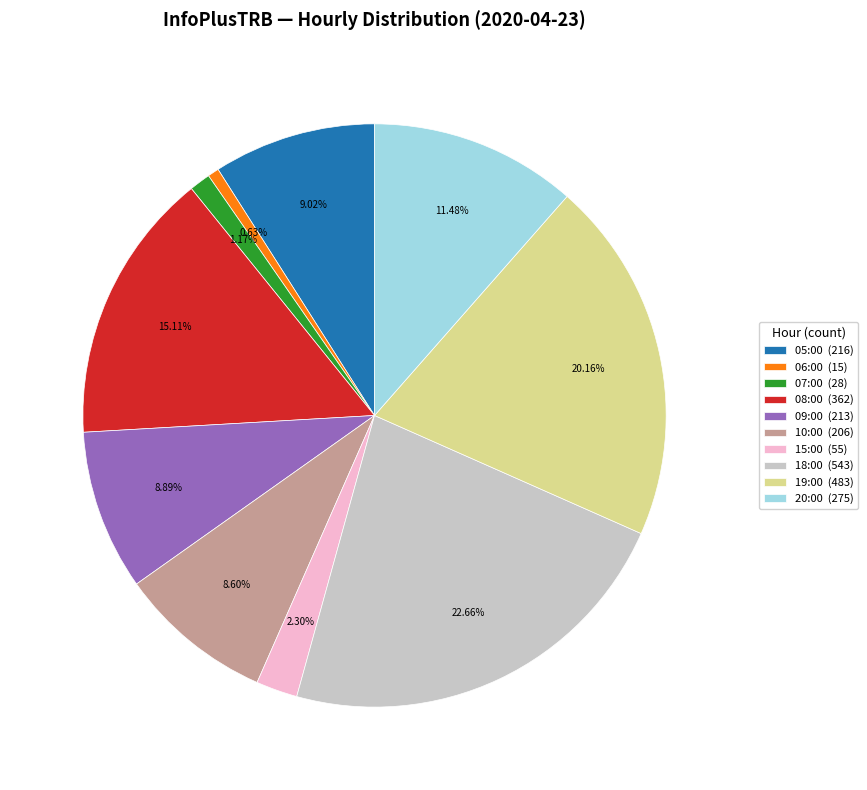

To the nearest percent, what is the average slice percentage?

10%